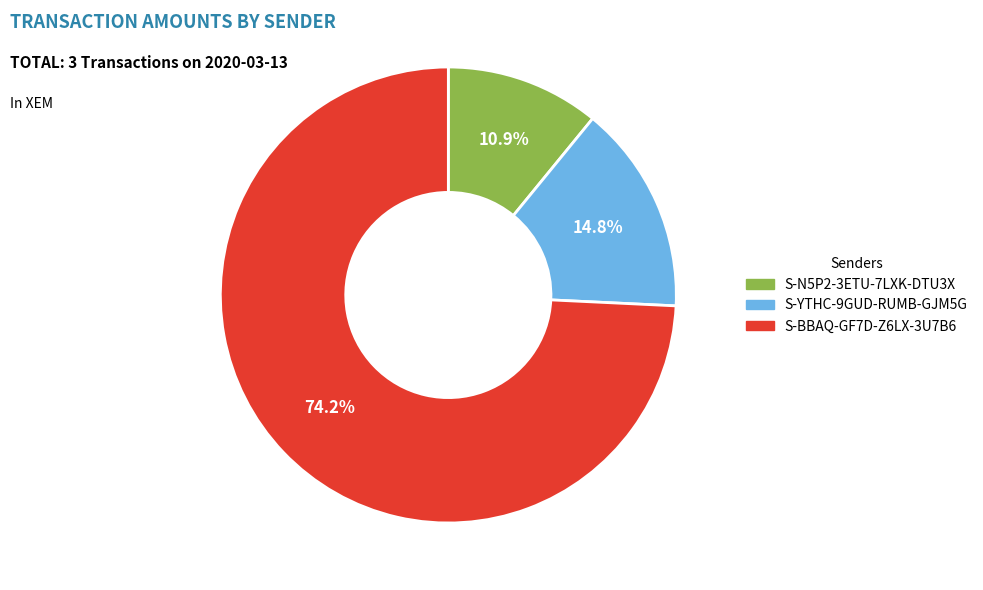

Combined, what portion of the pie is S-BBAQ-GF7D-Z6LX-3U7B6 and S-N5P2-3ETU-7LXK-DTU3X?

85.2%